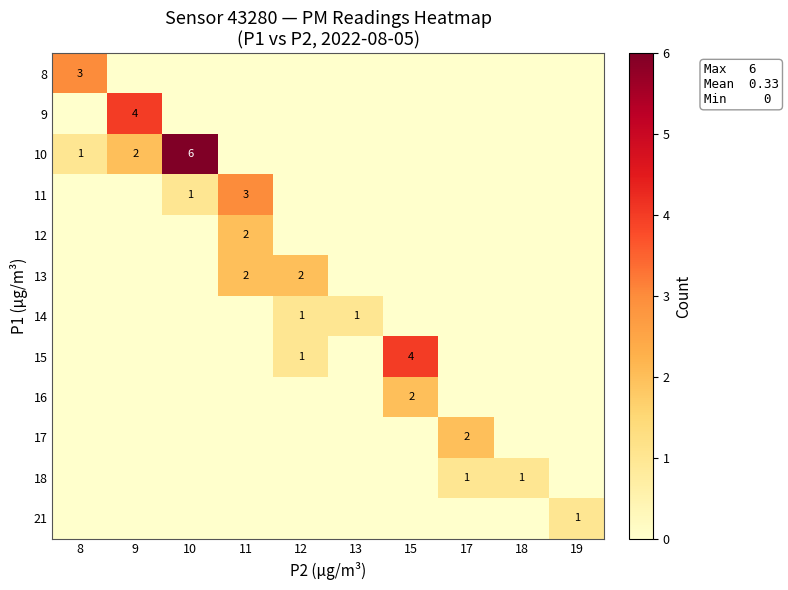

The value of 11 at 11 is 4. True or false?

False